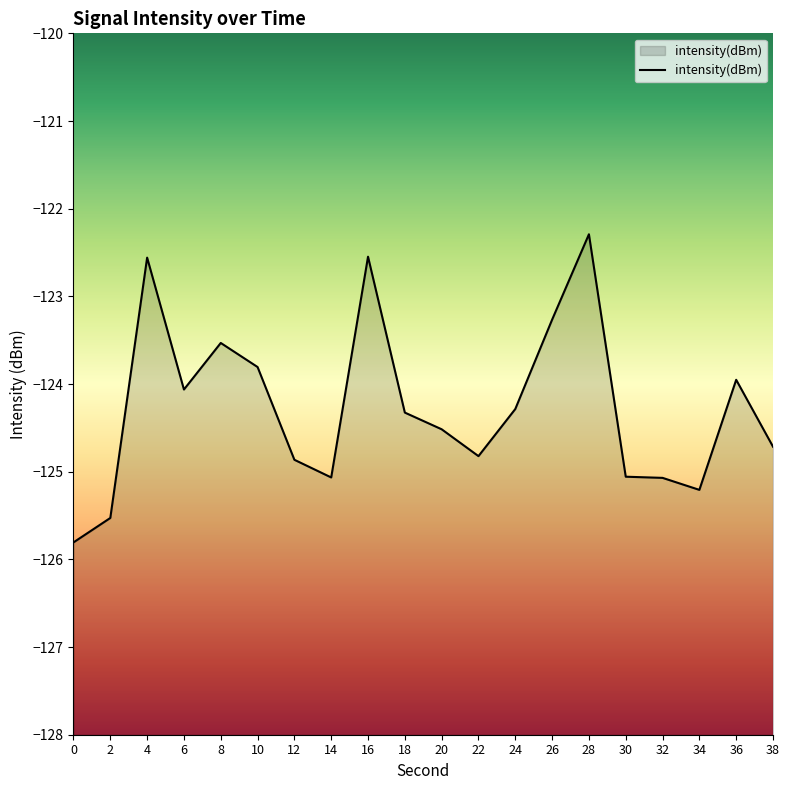

What is the difference between the values at 6 and 10?

0.3